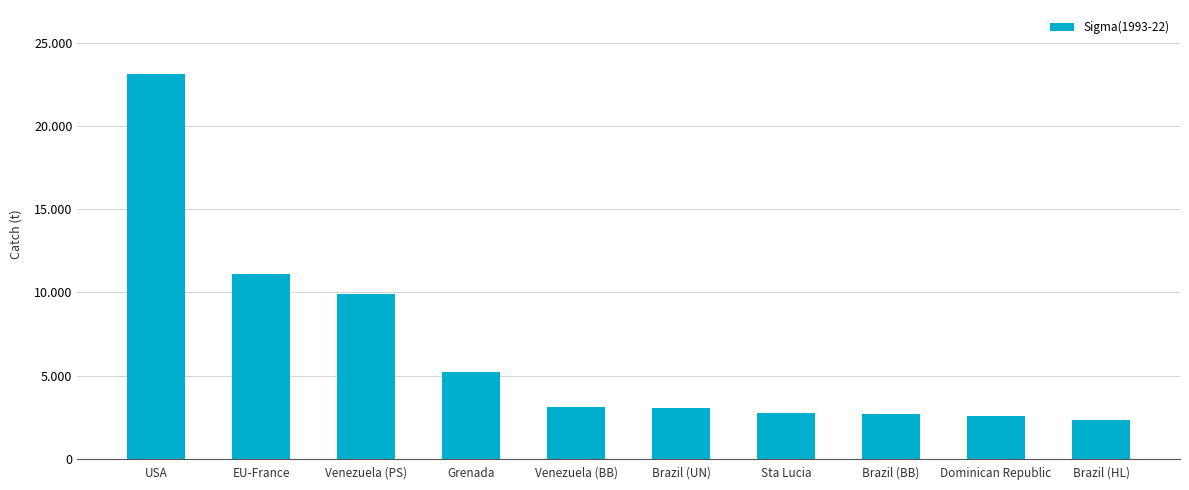

What is the smallest value displayed?

2345.2